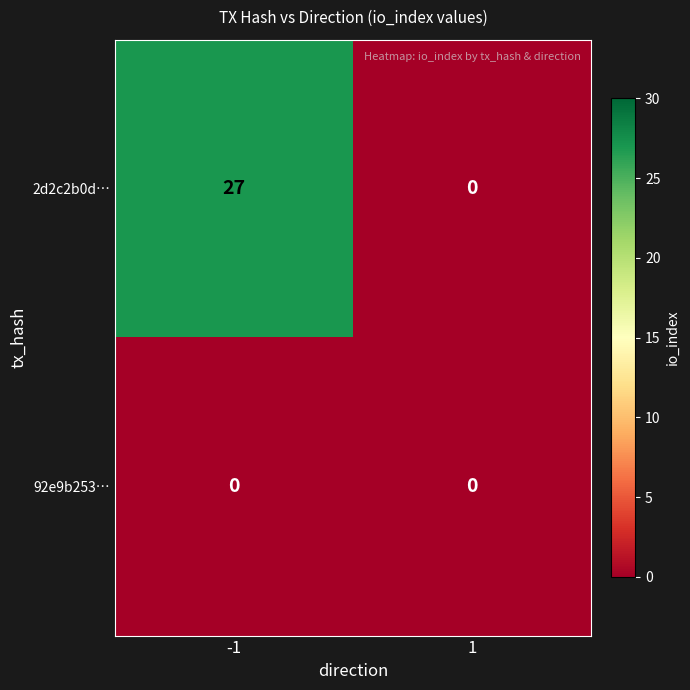

What is the difference between the highest and lowest values at -1?

27